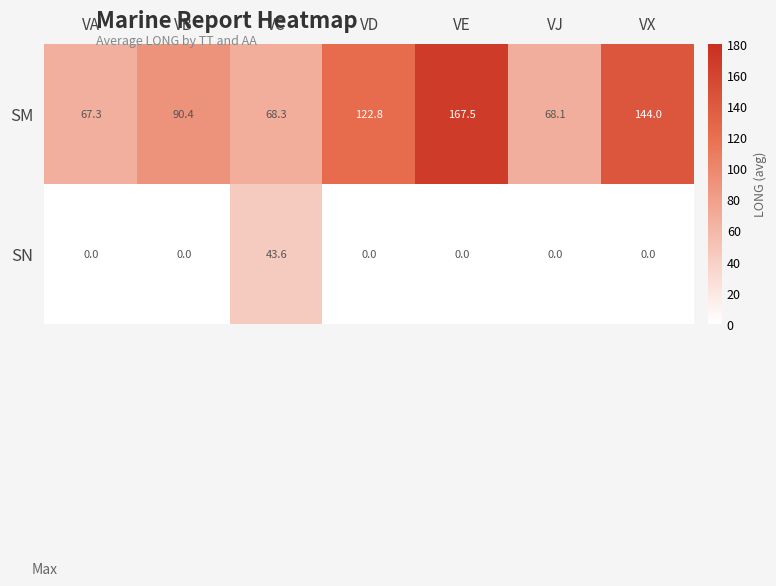

Which series has the widest spread of values?

SM